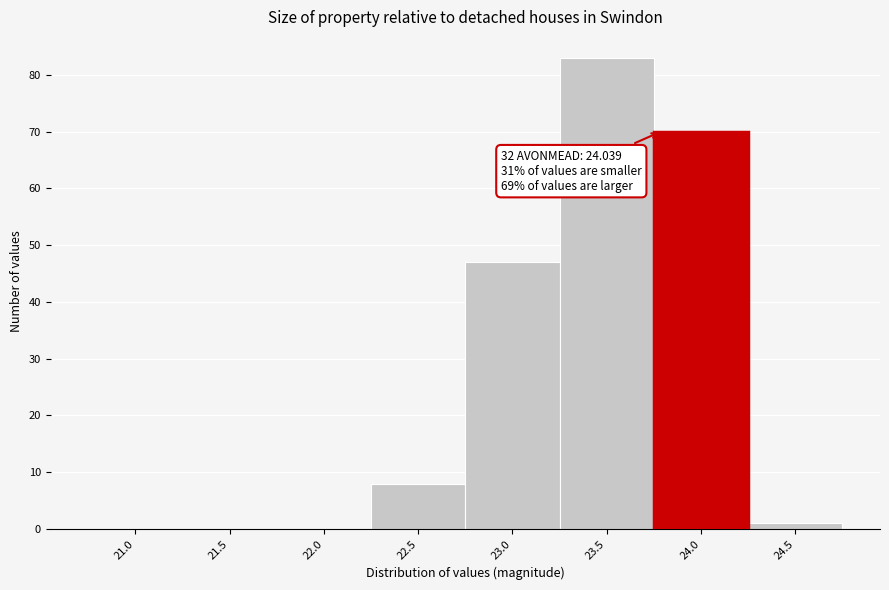

Reading right to left, list all the values displayed in this chart.

24.5=1	24.0=70	23.5=83	23.0=47	22.5=8	22.0=0	21.5=0	21.0=0